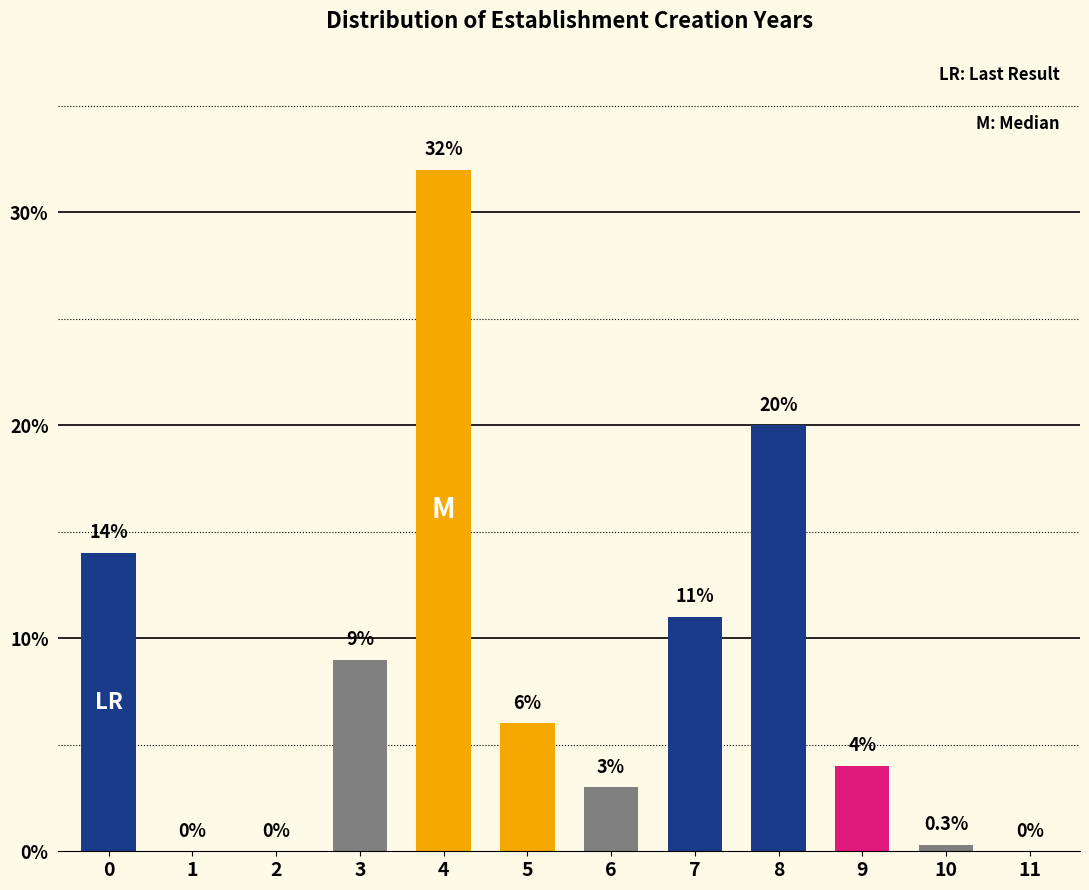

Reading left to right, list all the values displayed in this chart.

0=14.0	1=0.0	2=0.0	3=9.0	4=32.0	5=6.0	6=3.0	7=11.0	8=20.0	9=4.0	10=0.3	11=0.0